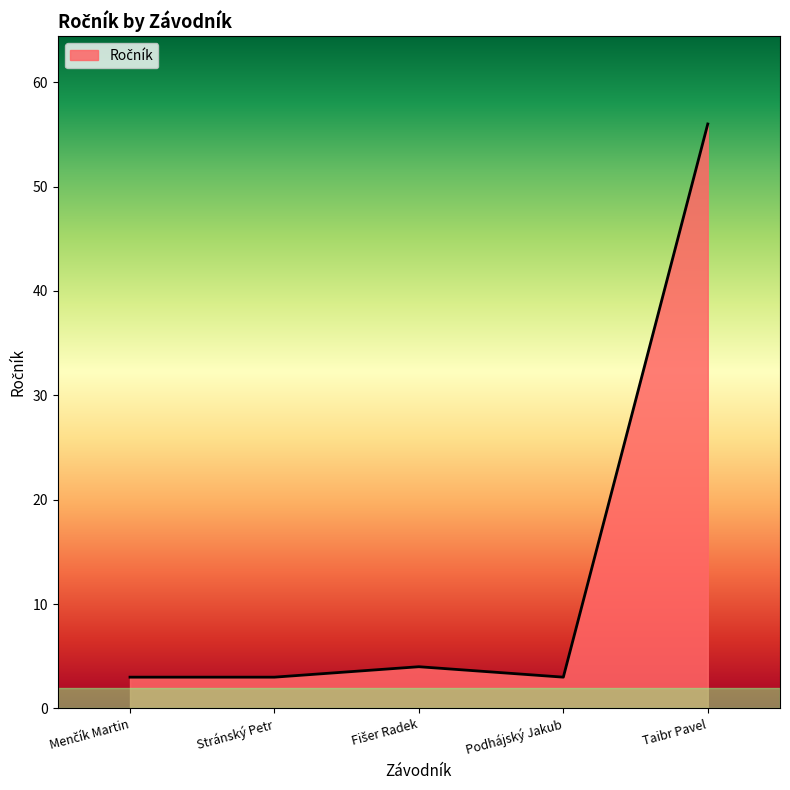

What value does the data have at Taibr Pavel, to the nearest 5?

55